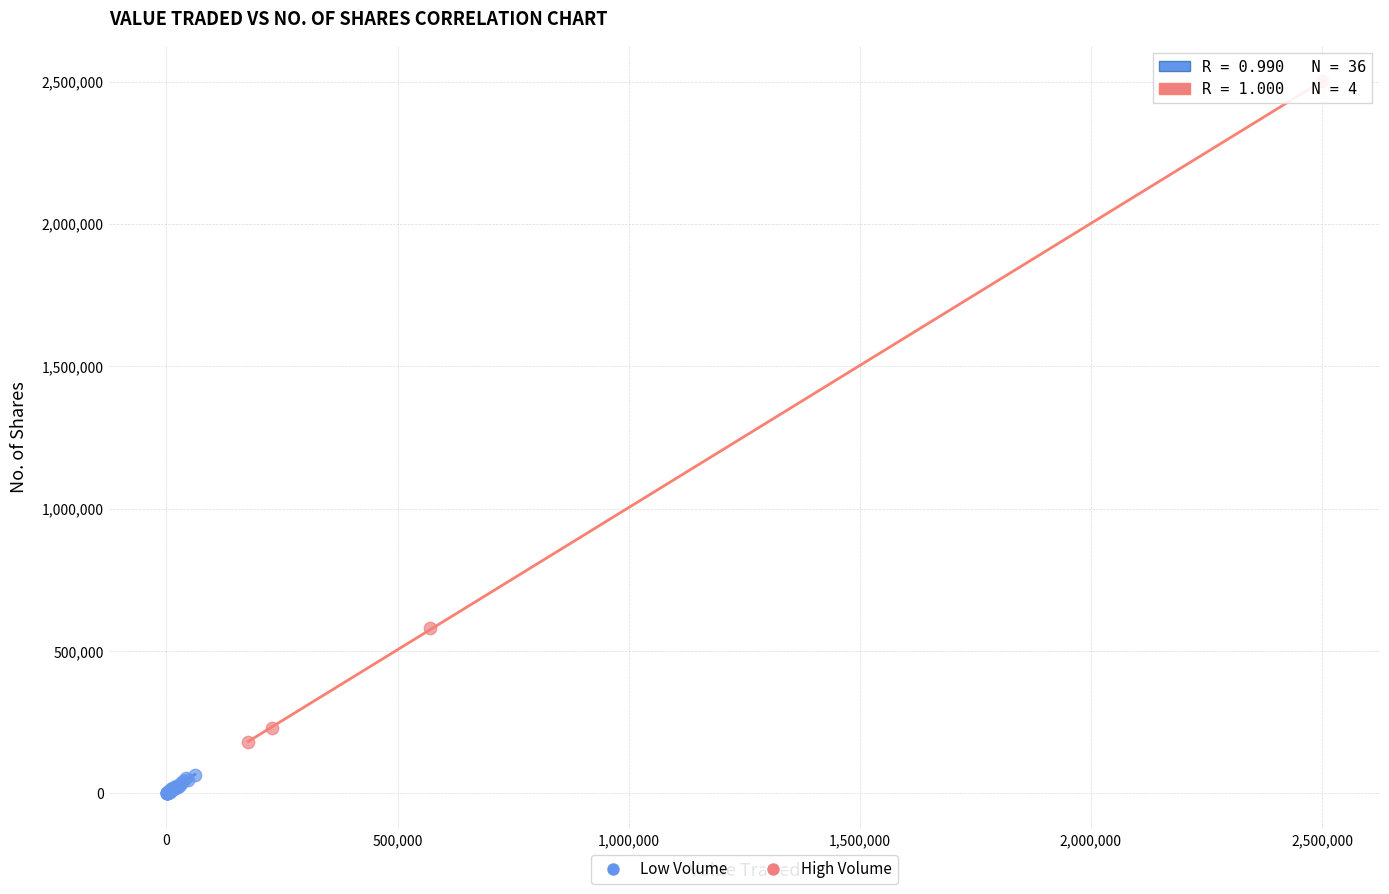

Which series contains the highest Y value?

High Volume